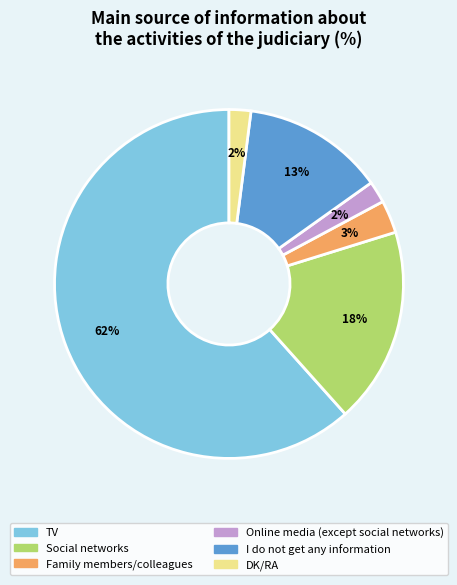

Combined, do I do not get any information and DK/RA account for over 50%?

No